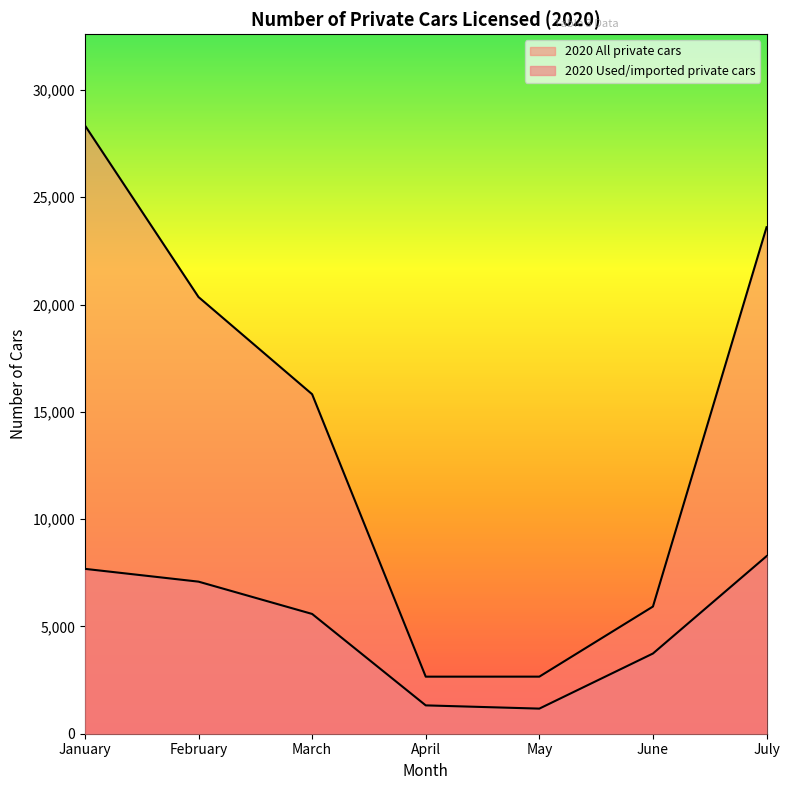

What is the minimum value shown in the chart?

1170